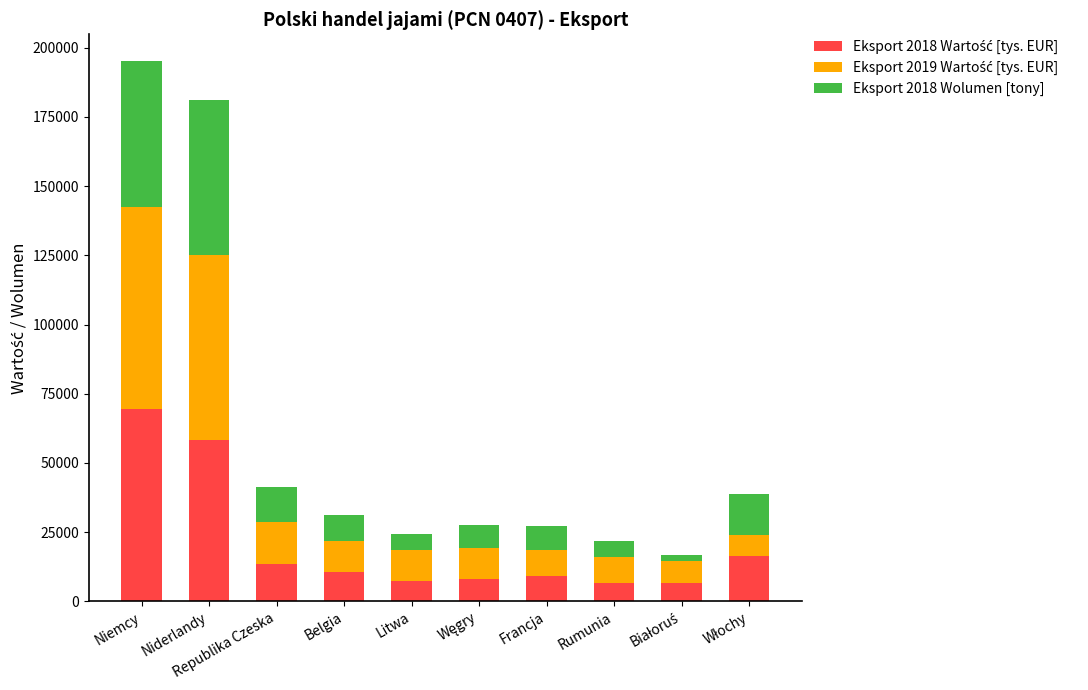

Count the number of data series in this chart.

3